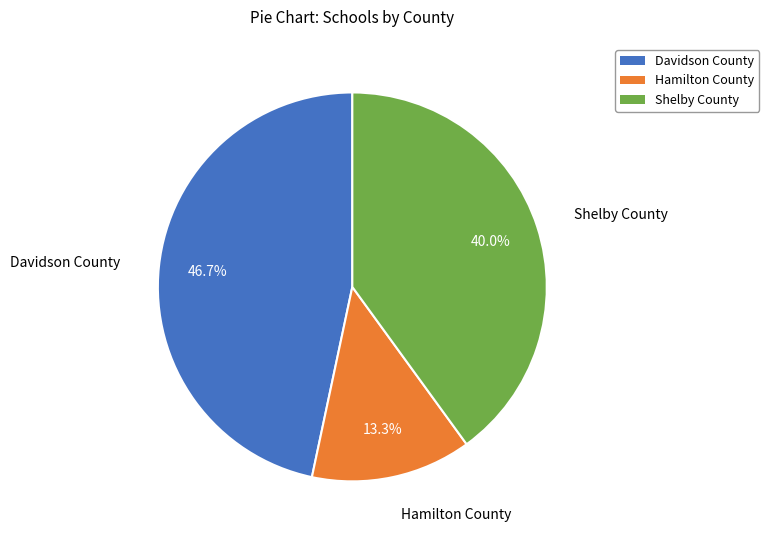

Which slice is the largest?

Davidson County